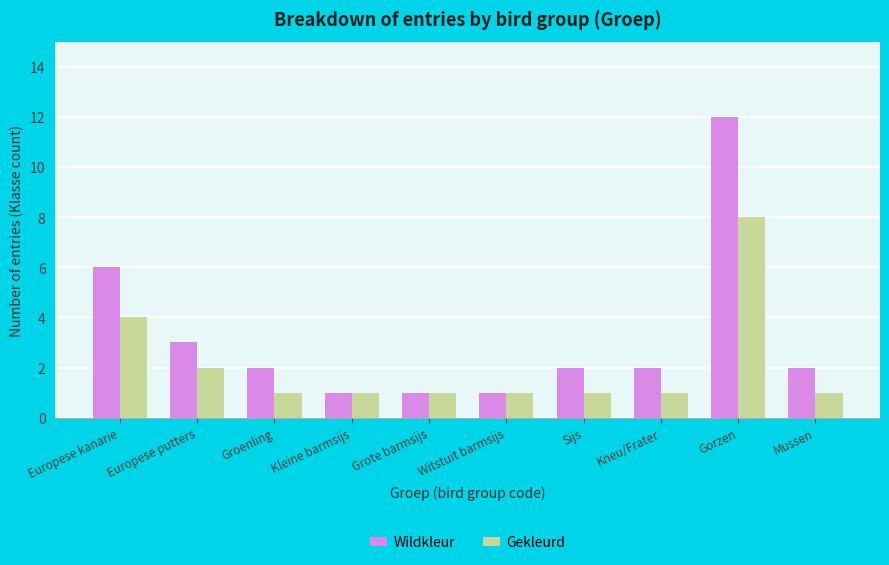

Reading left to right, what are all the values shown in this chart?

Wildkleur: Europese kanarie=6	Europese putters=3	Groenling=2	Kleine barmsijs=1	Grote barmsijs=1	Witstuit barmsijs=1	Sijs=2	Kneu/Frater=2	Gorzen=12	Mussen=2
Gekleurd: Europese kanarie=4	Europese putters=2	Groenling=1	Kleine barmsijs=1	Grote barmsijs=1	Witstuit barmsijs=1	Sijs=1	Kneu/Frater=1	Gorzen=8	Mussen=1